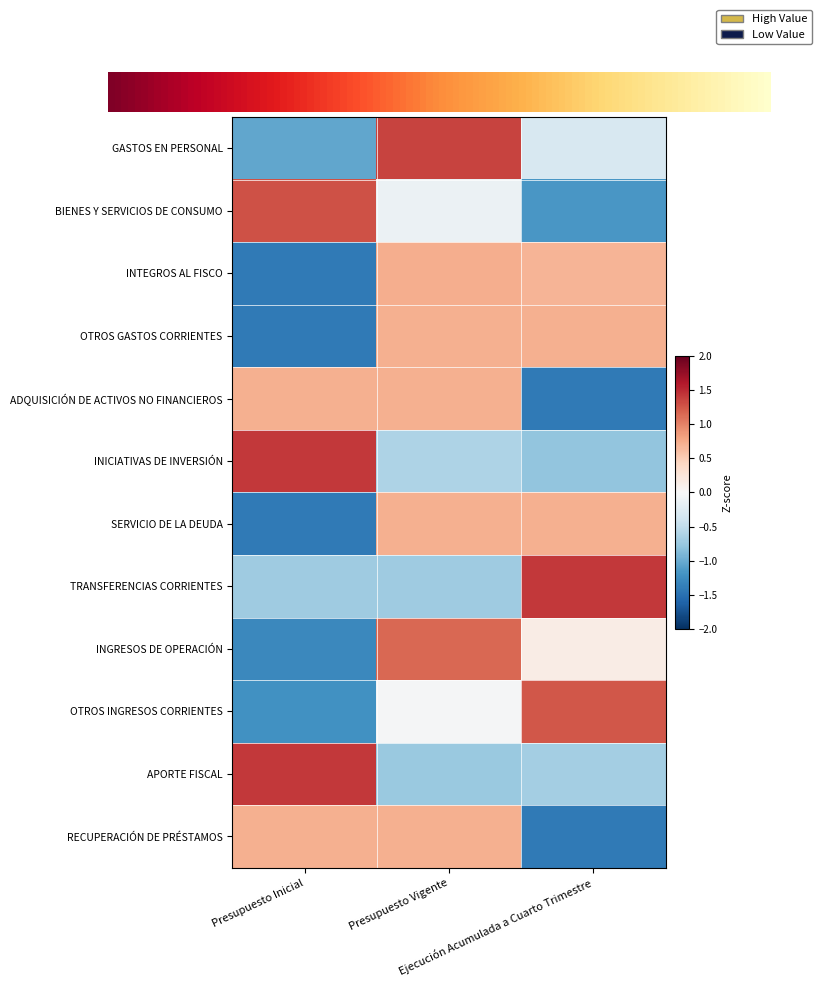

How many data points in OTROS INGRESOS CORRIENTES are above 0?

1